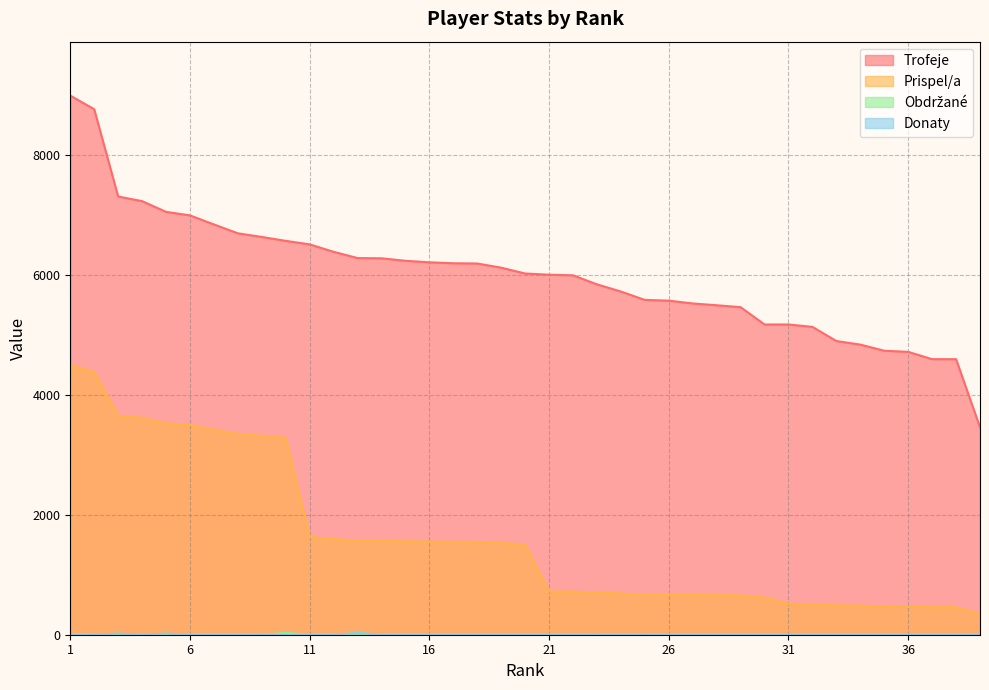

Which series has the widest spread of values?

Trofeje